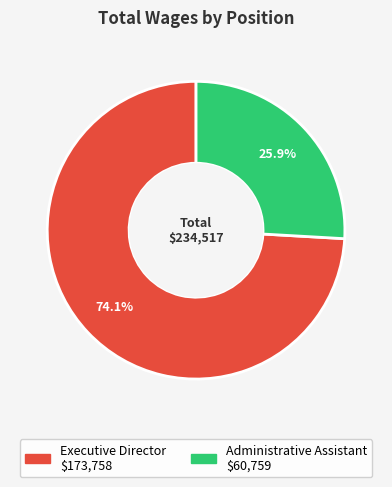

What is the smallest slice in the pie chart?

Administrative Assistant